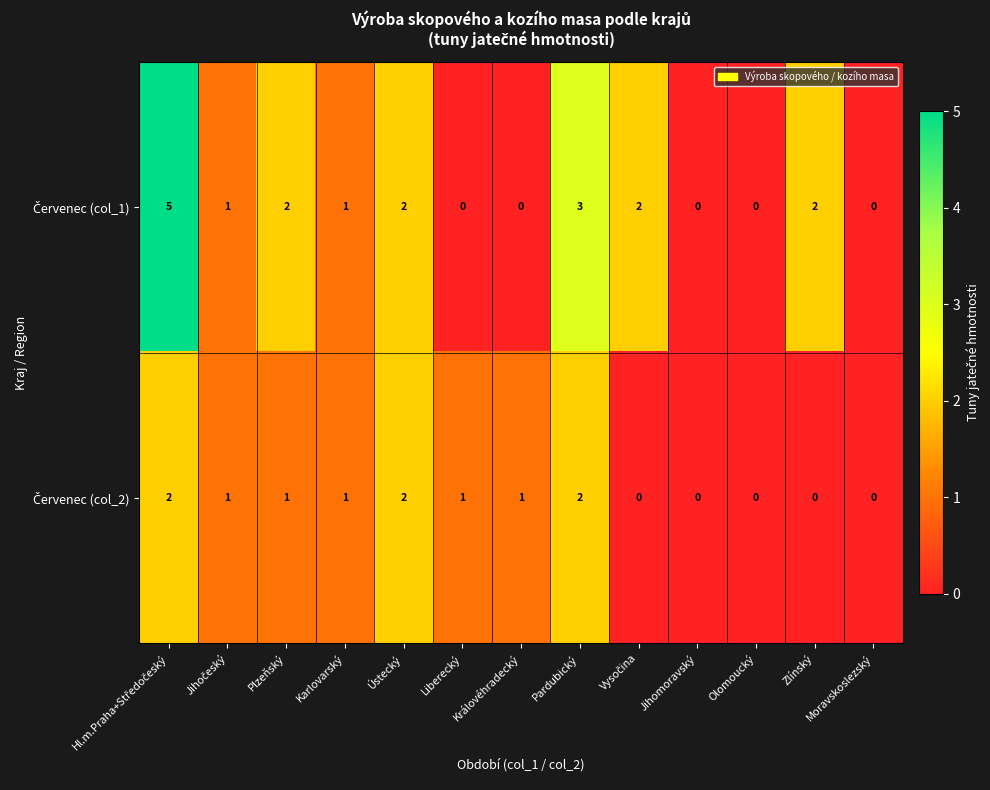

What is the total value across all series at Plzeňský?

3